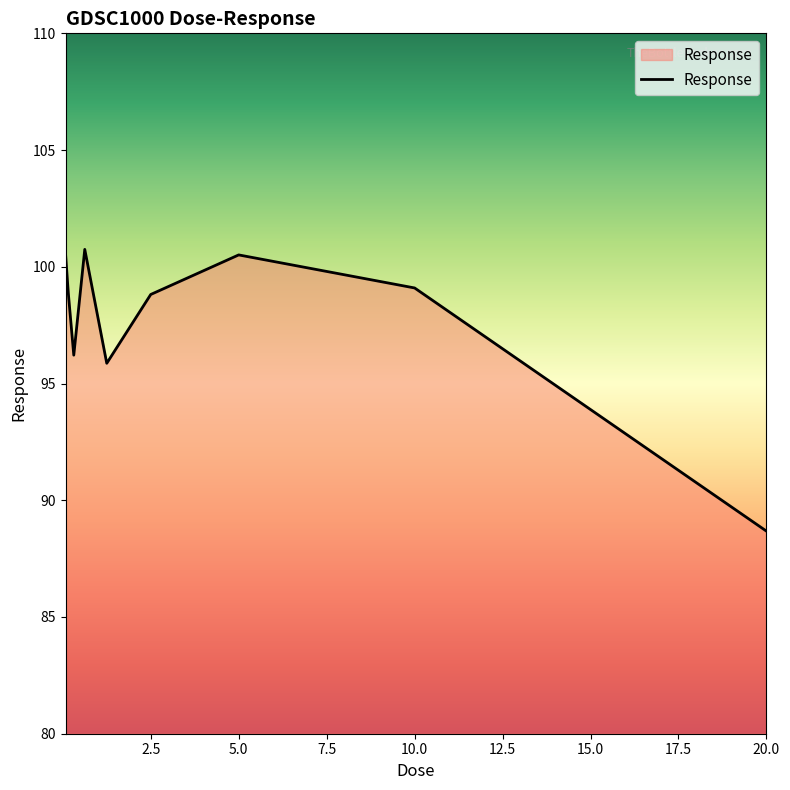

What is the greatest value displayed?

100.7